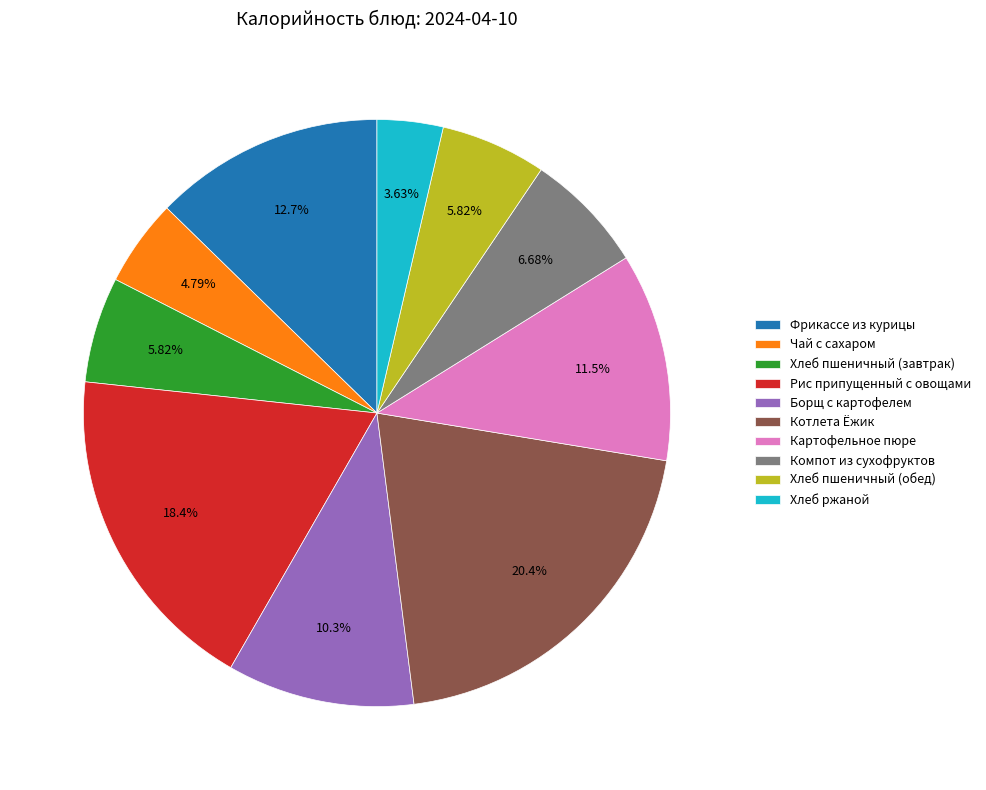

Between Рис припущенный с овощами and Компот из сухофруктов, which is larger?

Рис припущенный с овощами